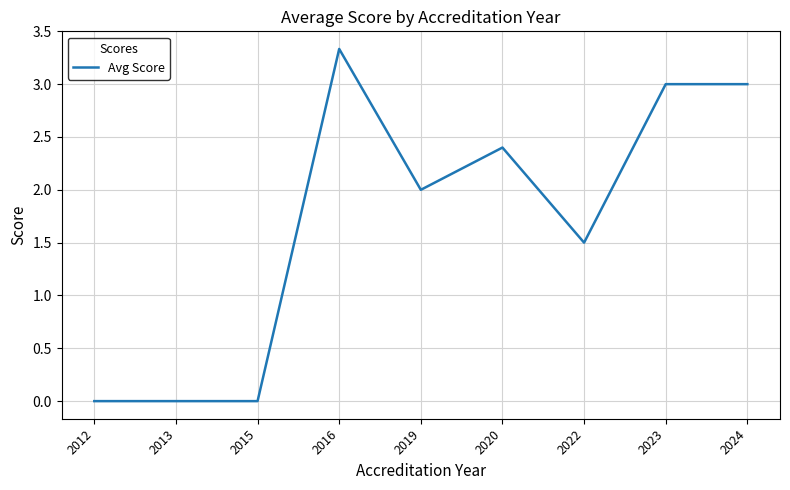

Reading left to right, list all the values displayed in this chart.

2012=0.0	2013=0.0	2015=0.0	2016=3.3	2019=2.0	2020=2.4	2022=1.5	2023=3.0	2024=3.0